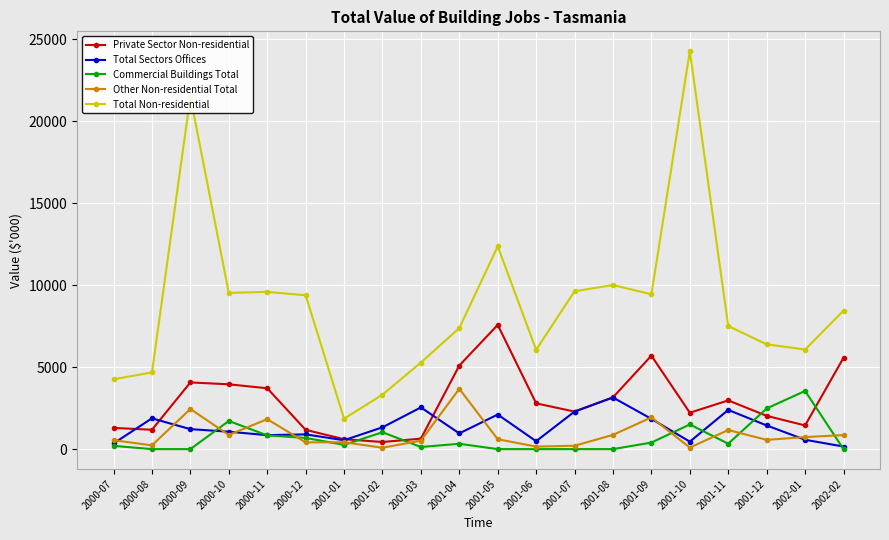

How many categories are shown in the chart?

20